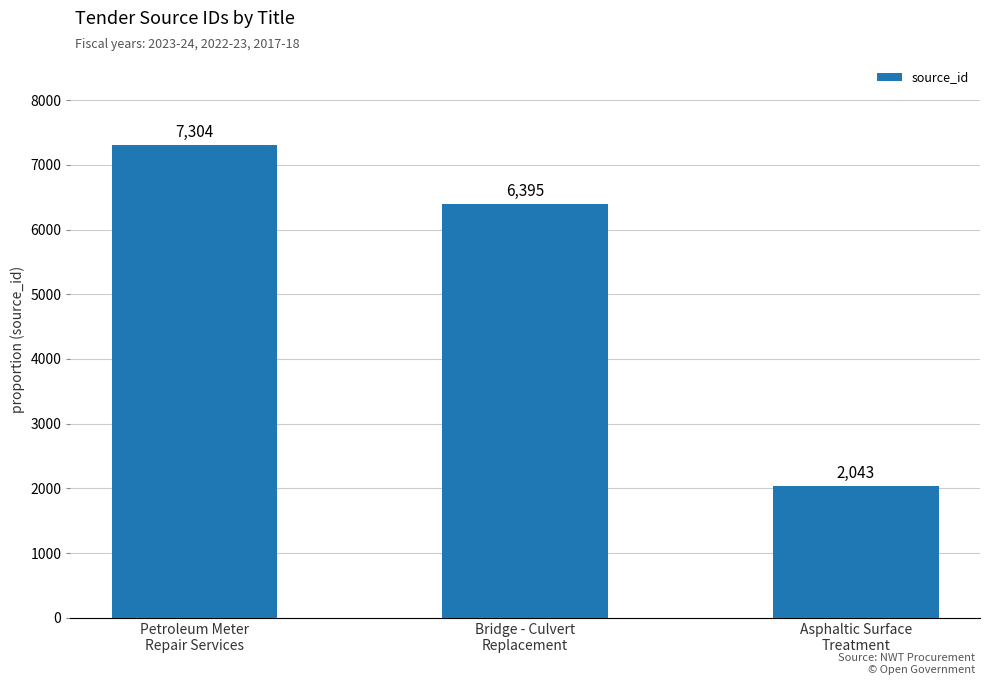

Rank the categories by value from lowest to highest.

Asphaltic Surface
Treatment, Bridge - Culvert
Replacement, Petroleum Meter
Repair Services